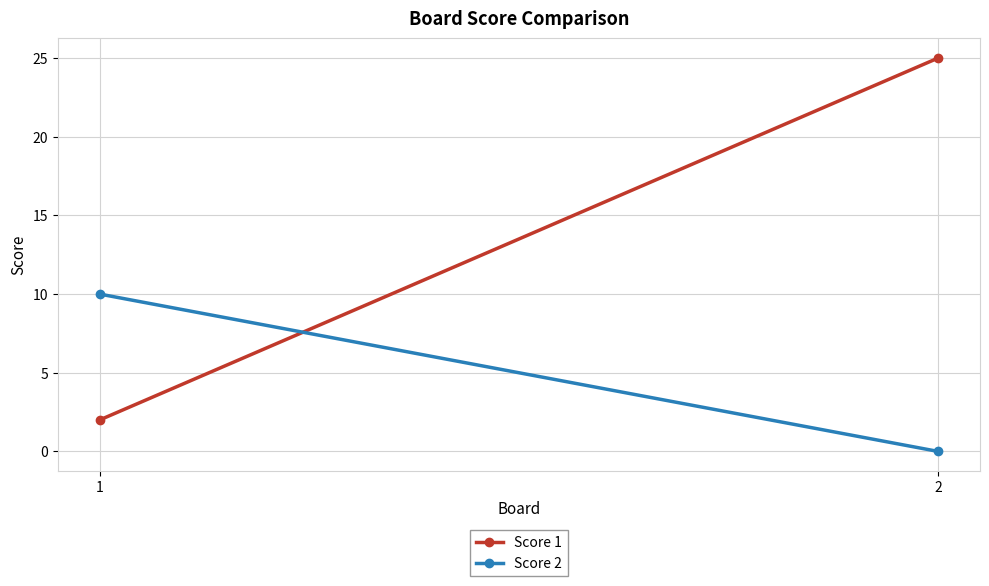

What is the highest value of the Score 2 series?

10